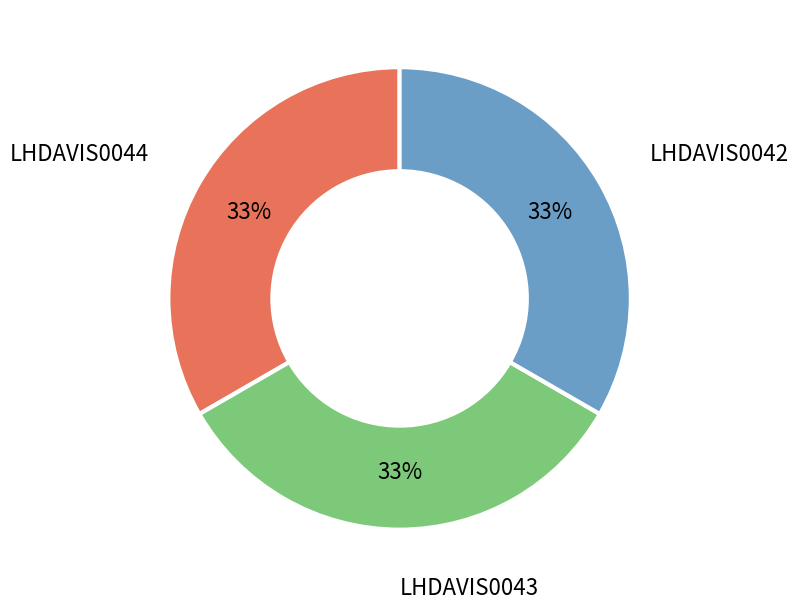

How many slices are in this pie chart?

3